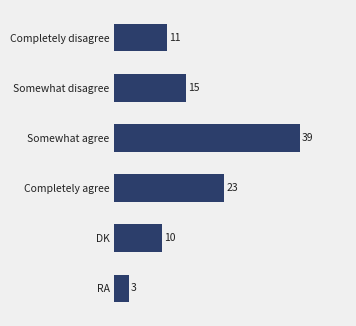

Between Somewhat disagree and Completely agree, which is larger?

Completely agree